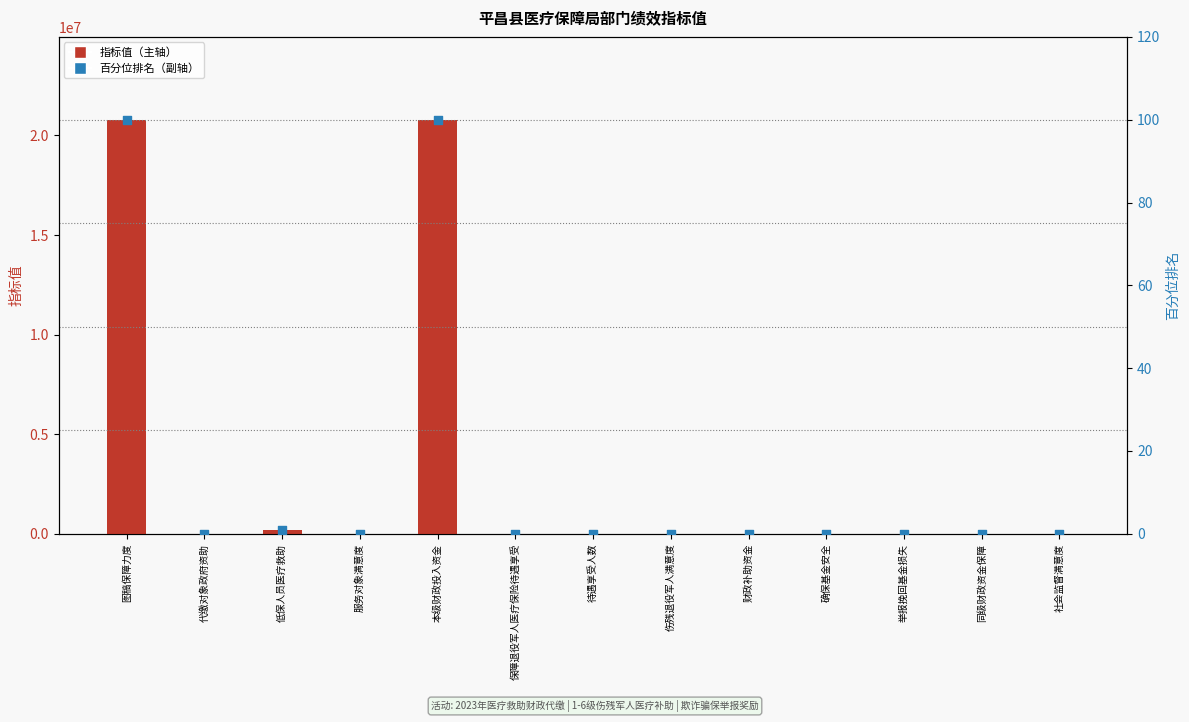

At how many categories does at least one series exceed 4335293?

2